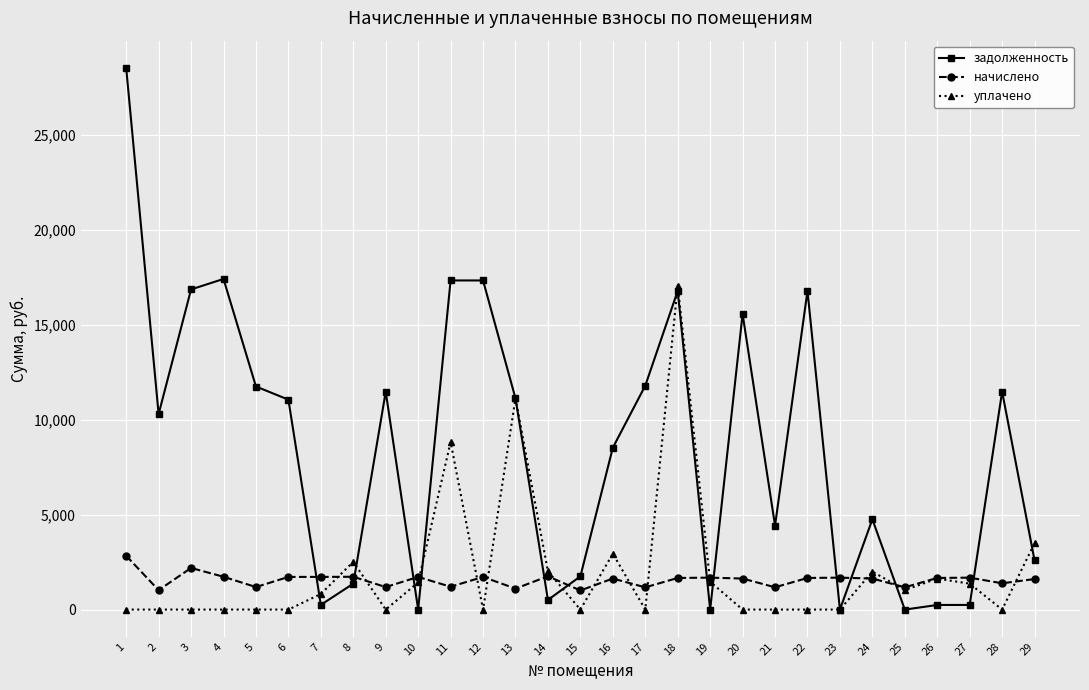

How many lines are shown in the chart?

3